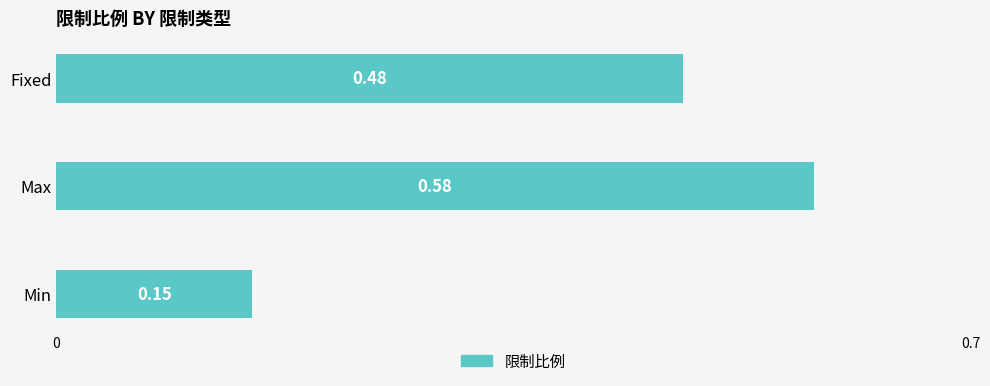

Does the chart contain stacked bars?

No